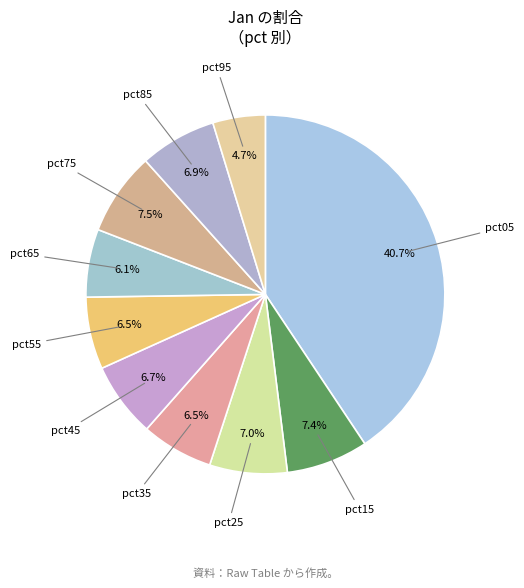

Which has a higher value, pct25 or pct35?

pct25